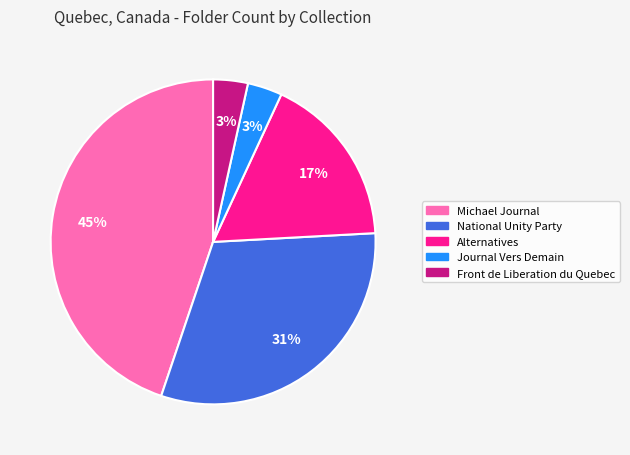

To the nearest percent, what percentage of the pie is Michael Journal?

45%